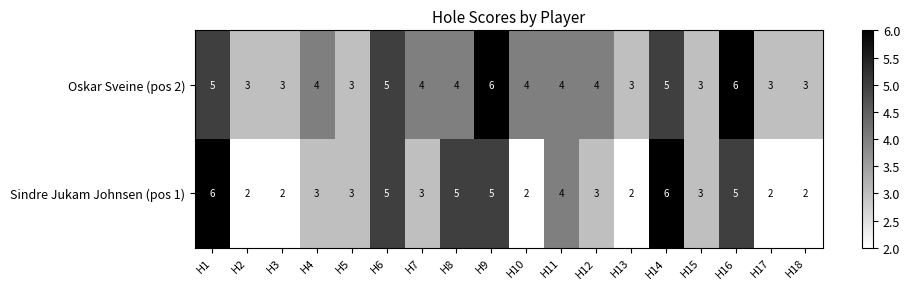

Which series has the largest range (max minus min)?

Sindre Jukam Johnsen (pos 1)